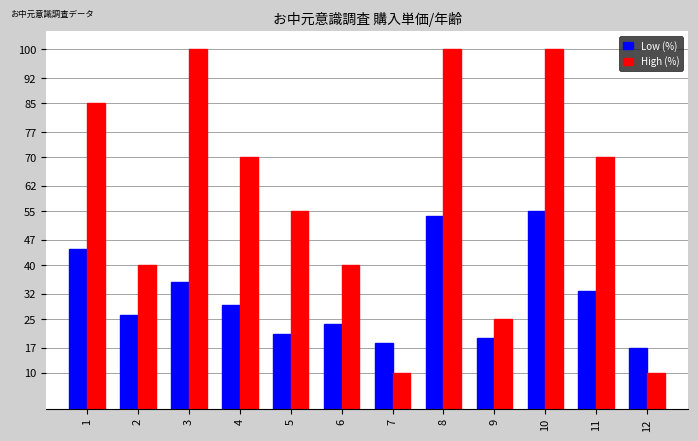

Between 1 and 3, which series saw the biggest shift?

High (%)